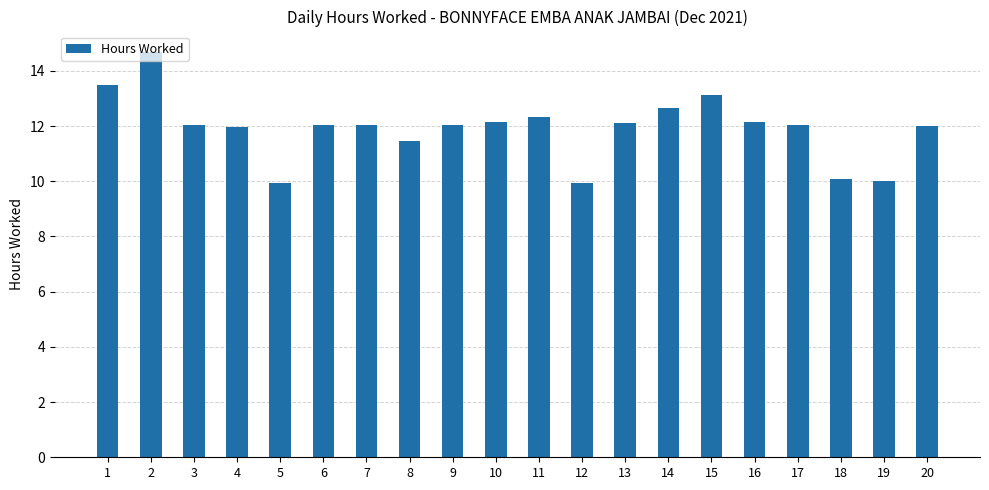

What is the value of the 3rd bar from the left?

12.1